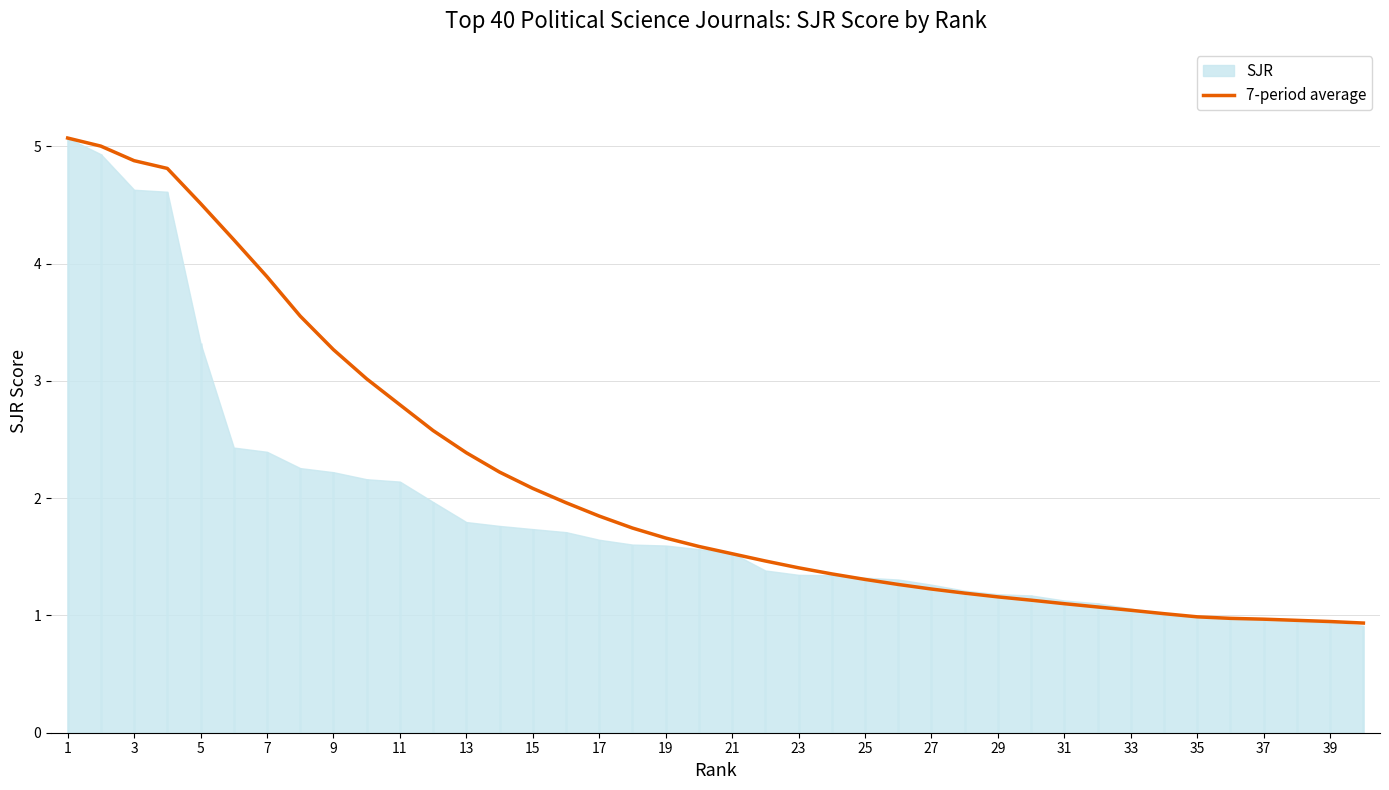

True or false: 7-period average has a value of 2.4 at 13.

True